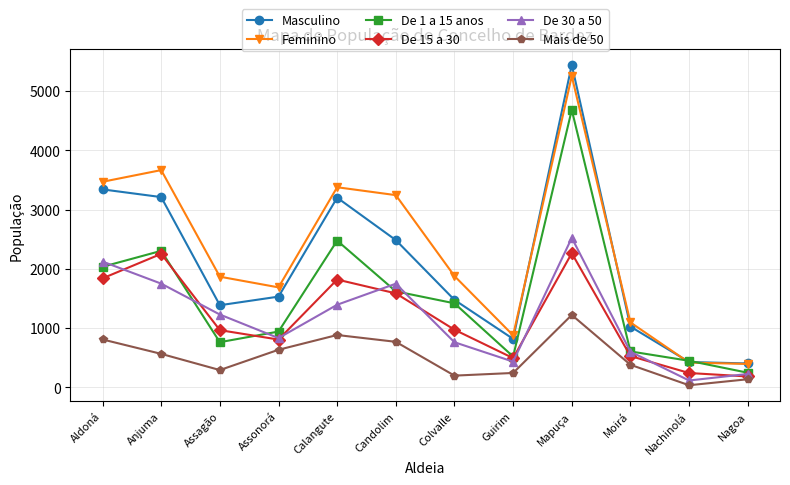

What is the spread (max minus min) of values at Nachinolá?

412